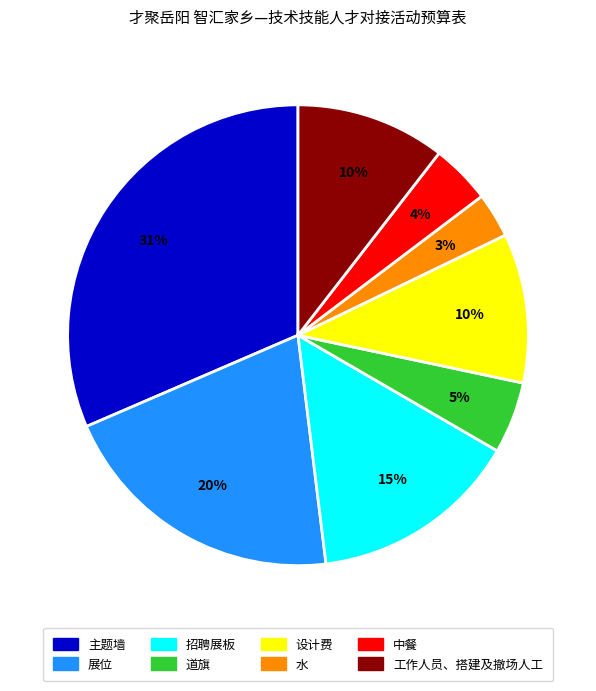

Approximately how many times larger is the value at 中餐 compared to 道旗?

0.8